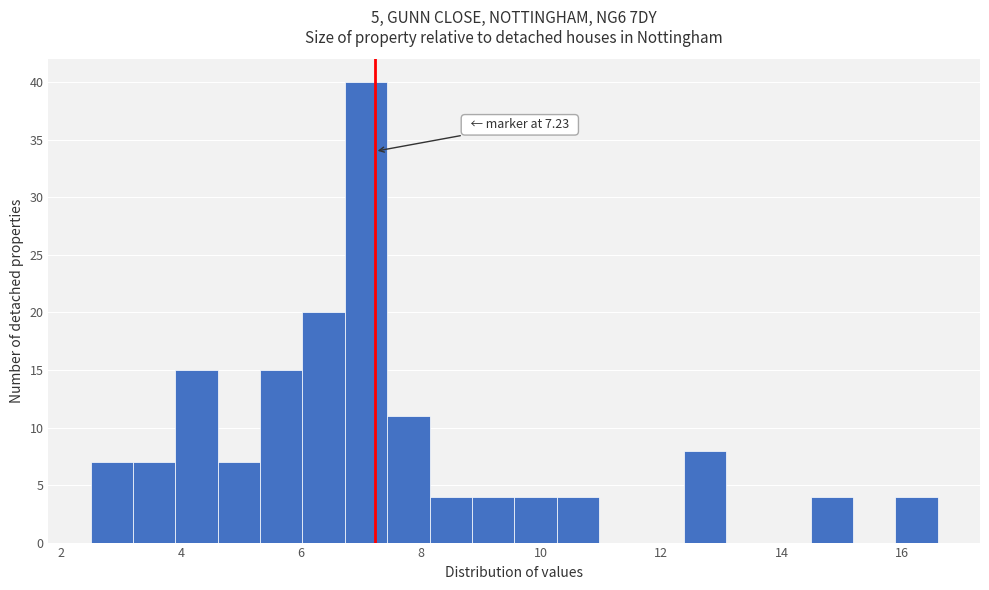

Read against the x-axis, roughly where is the centre of the tallest bar?

7.0